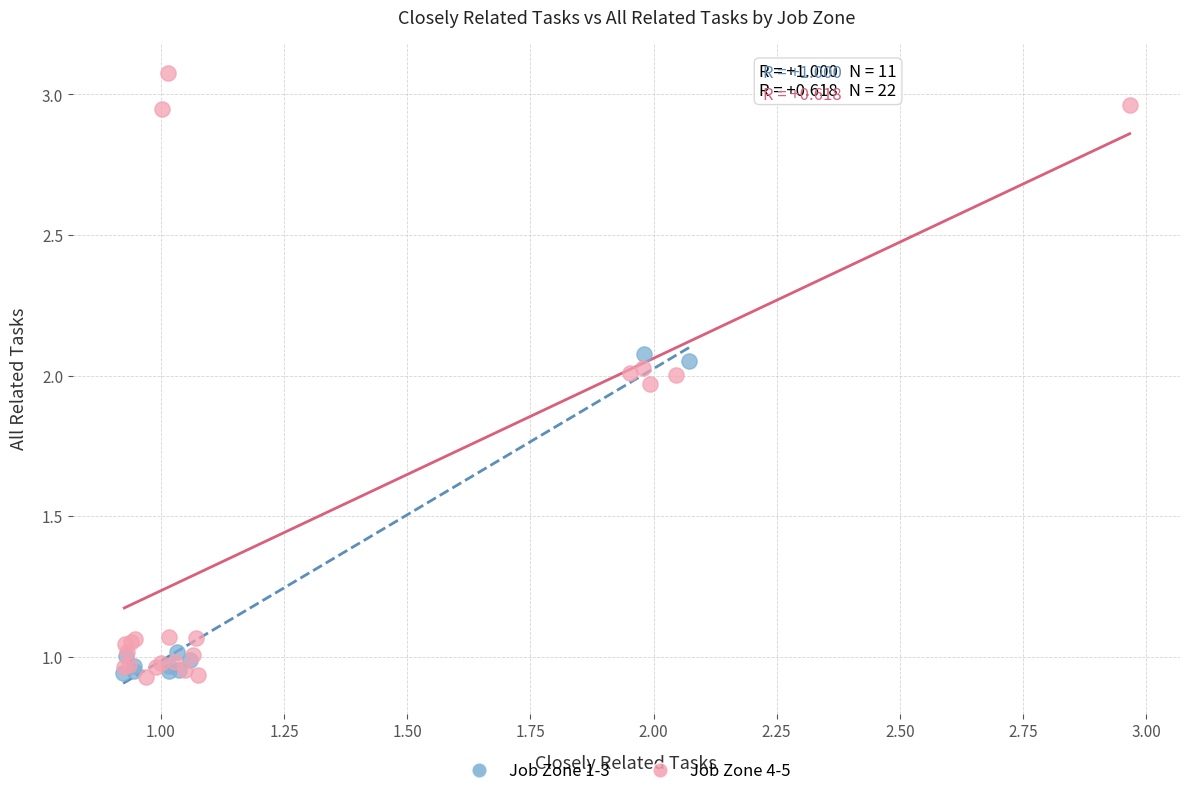

Which series has the largest Y range (max minus min)?

Job Zone 4-5